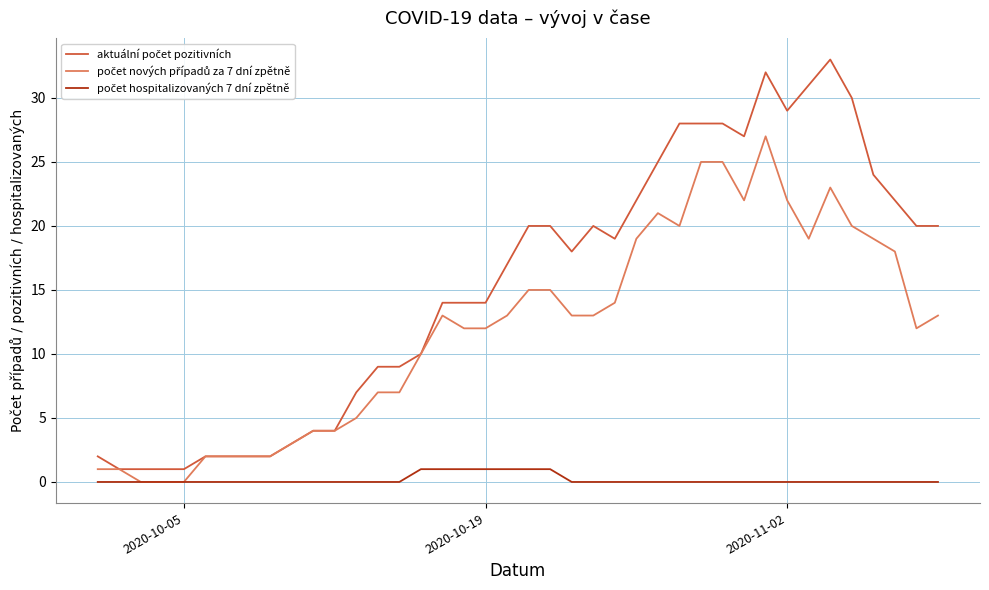

What is the average value of the aktuální počet pozitivních series?

15